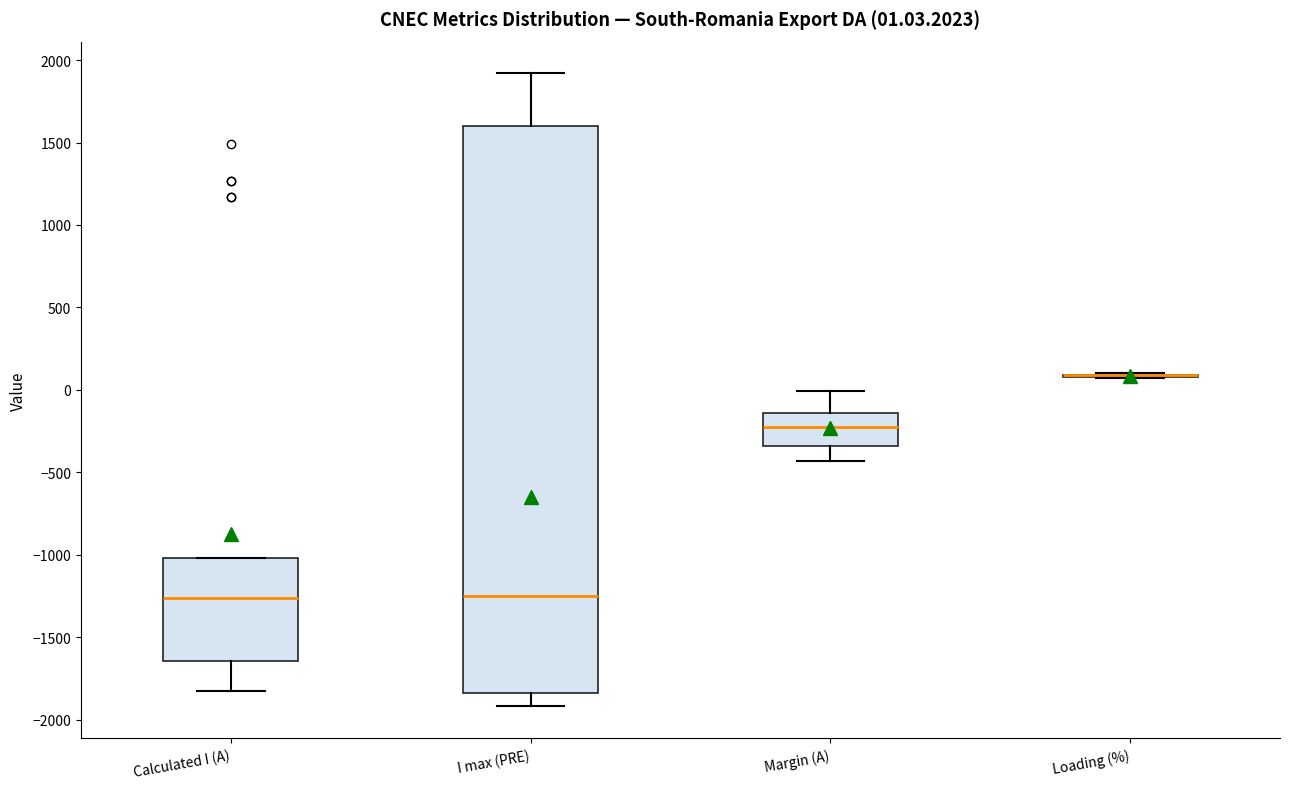

Which box is the tallest, from its lower edge to its upper edge?

I max (PRE)